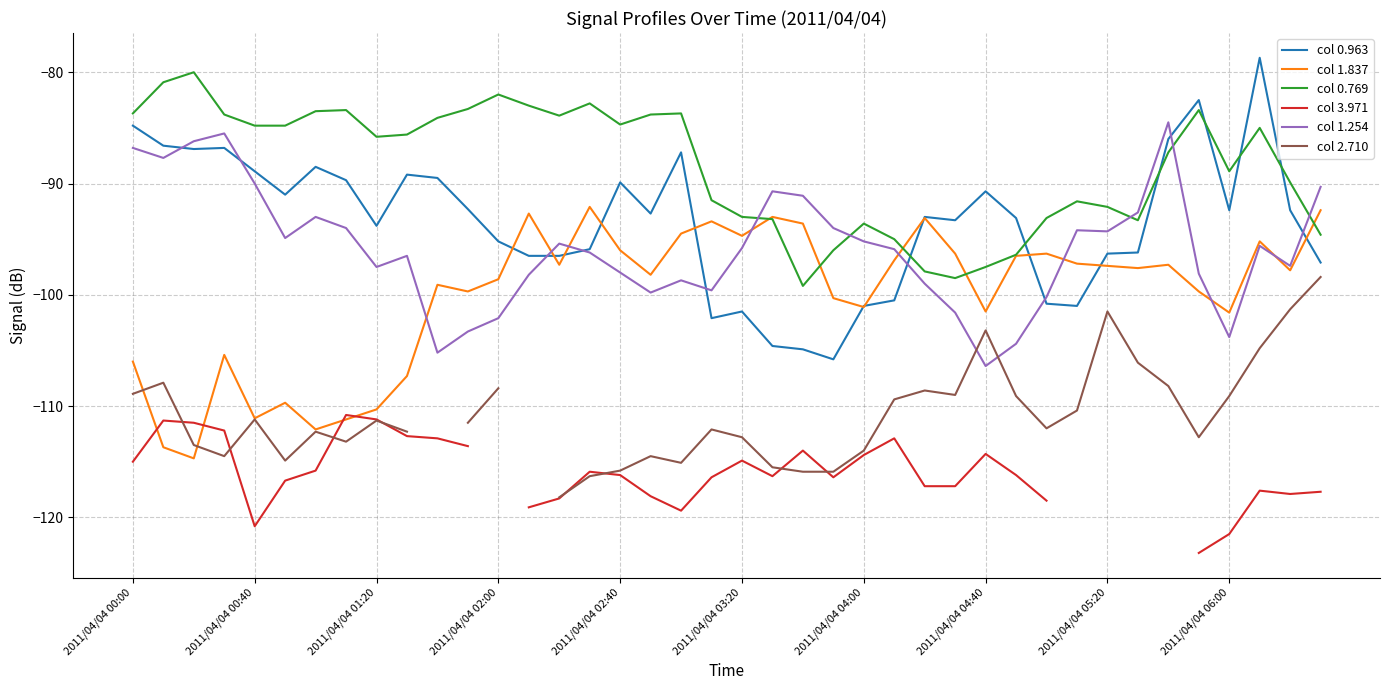

True or false: col 0.963 has a value of -44.9 at 2011/04/04 01:20.

False